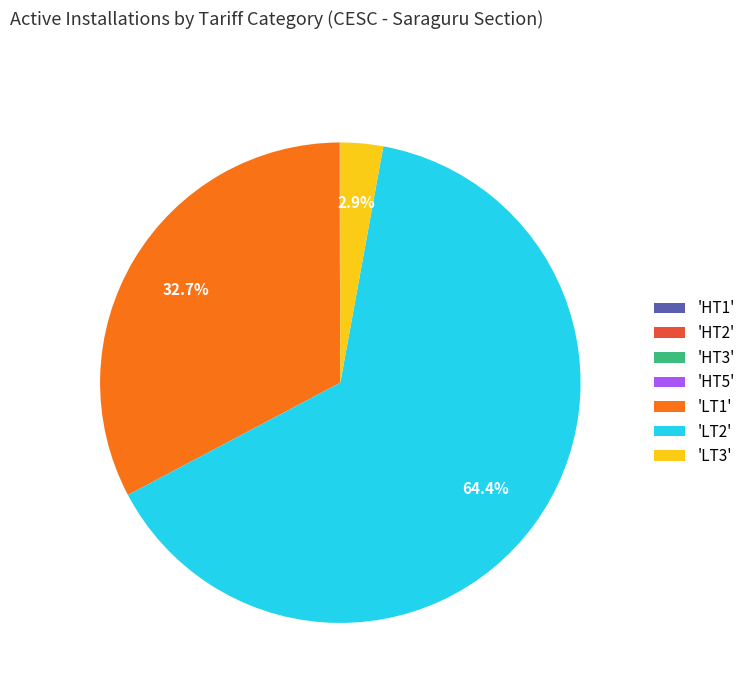

What is the majority slice?

'LT2'